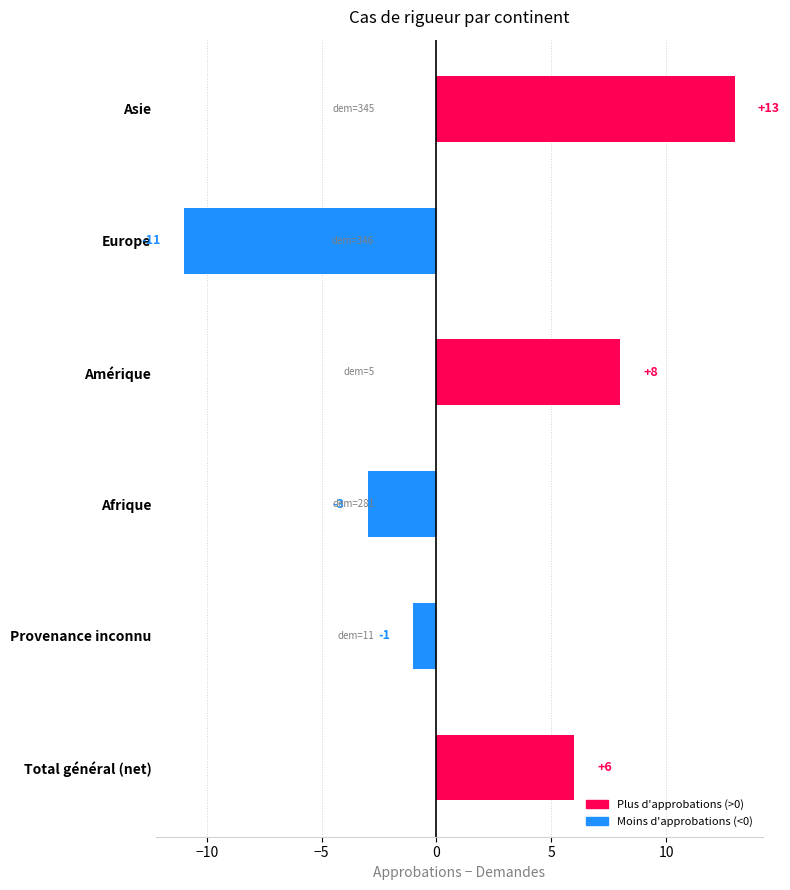

Which label corresponds to the smallest value in the chart?

Europe